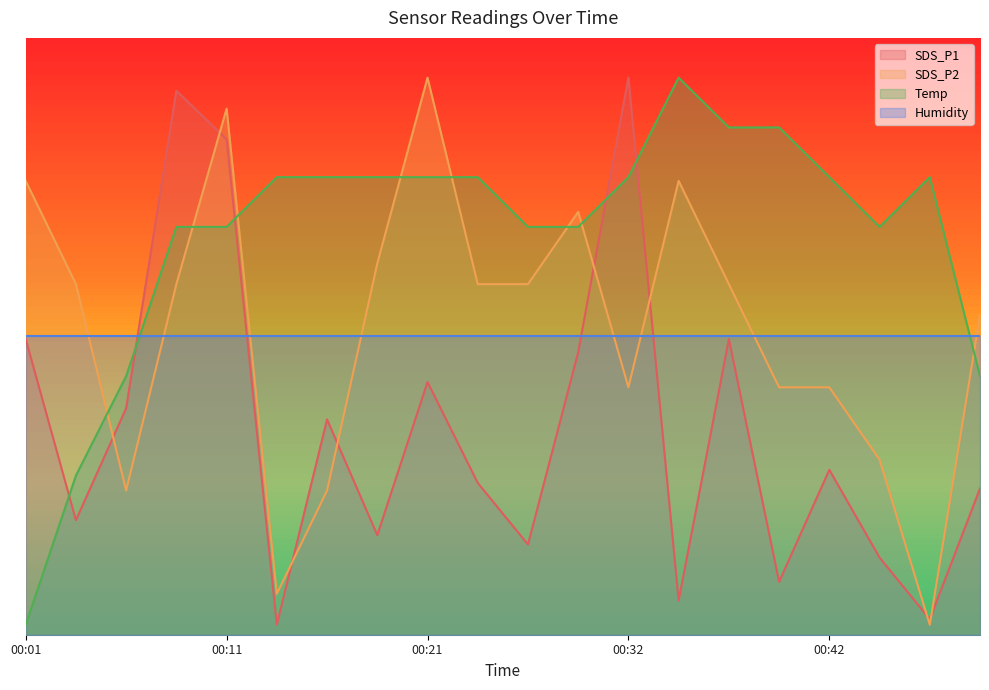

Does the chart display data point markers on the line(s)?

No